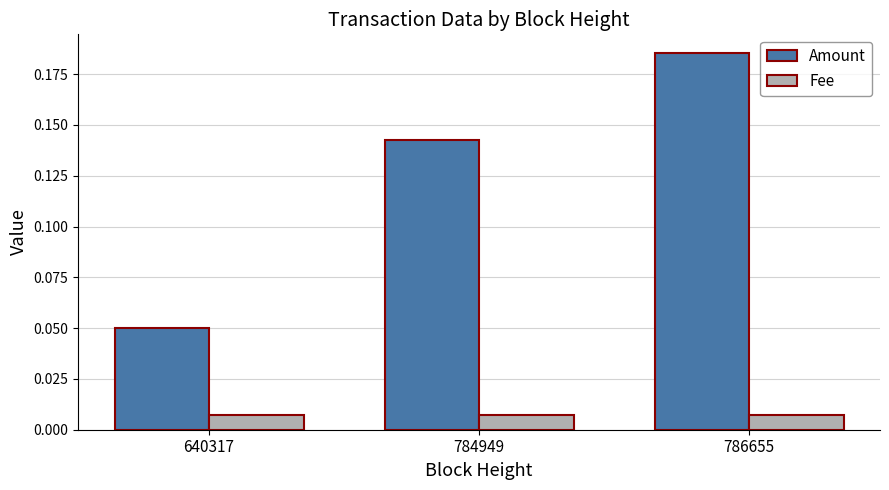

What are all the series names shown in the legend?

Amount, Fee